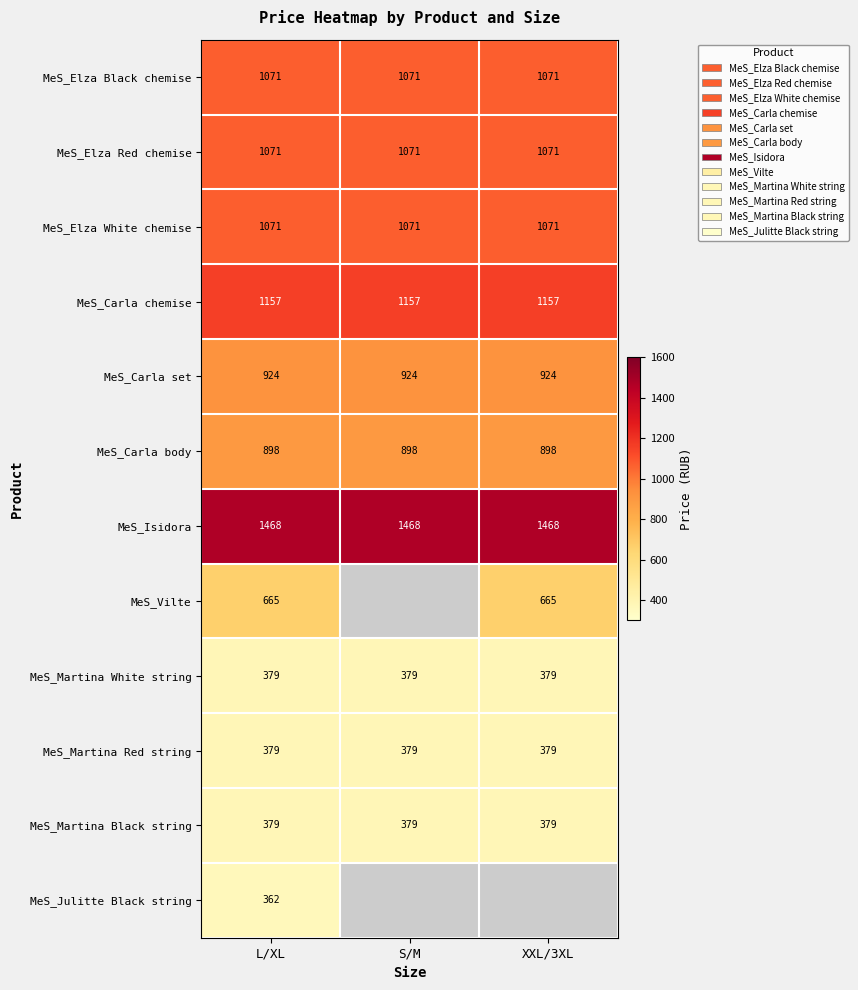

What is the sum of the MeS_Carla chemise values at XXL/3XL and S/M?

2314